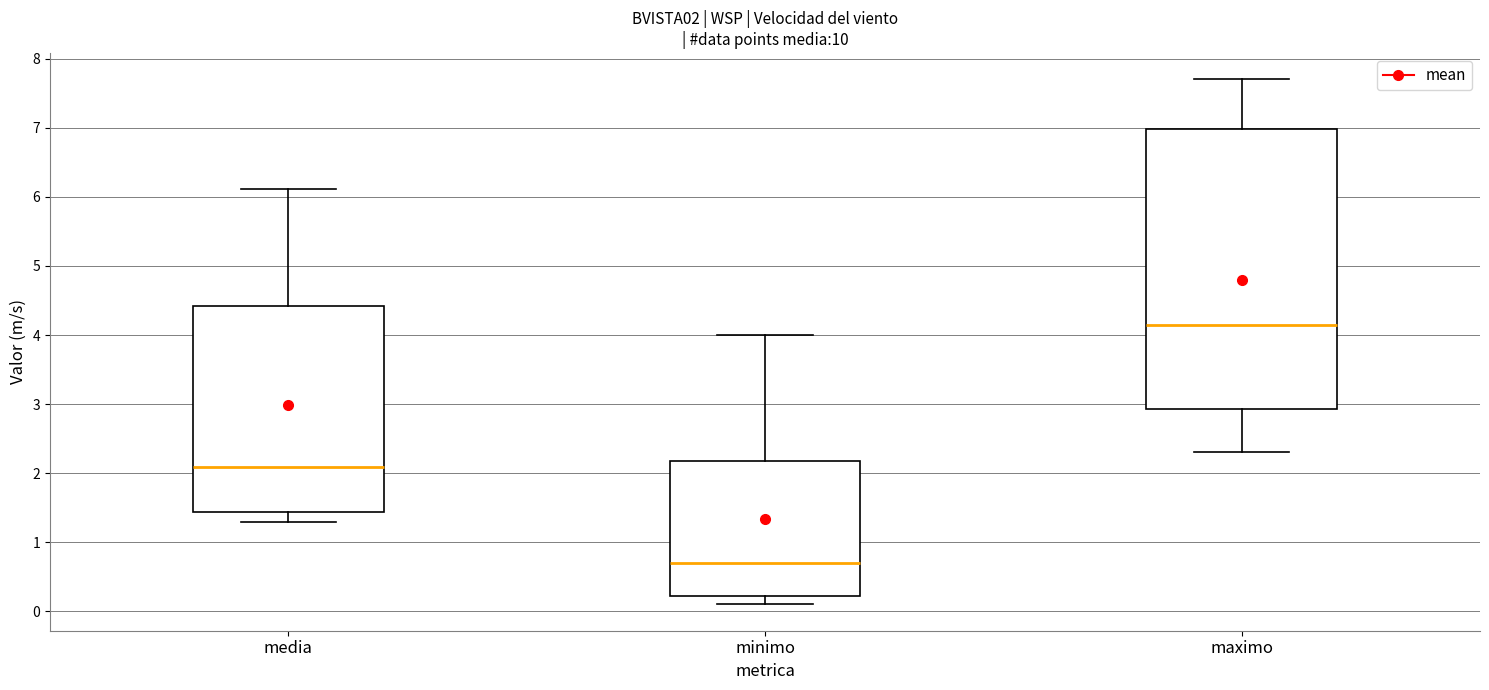

Comparing the boxes themselves (not the whiskers), which one is the tallest?

maximo